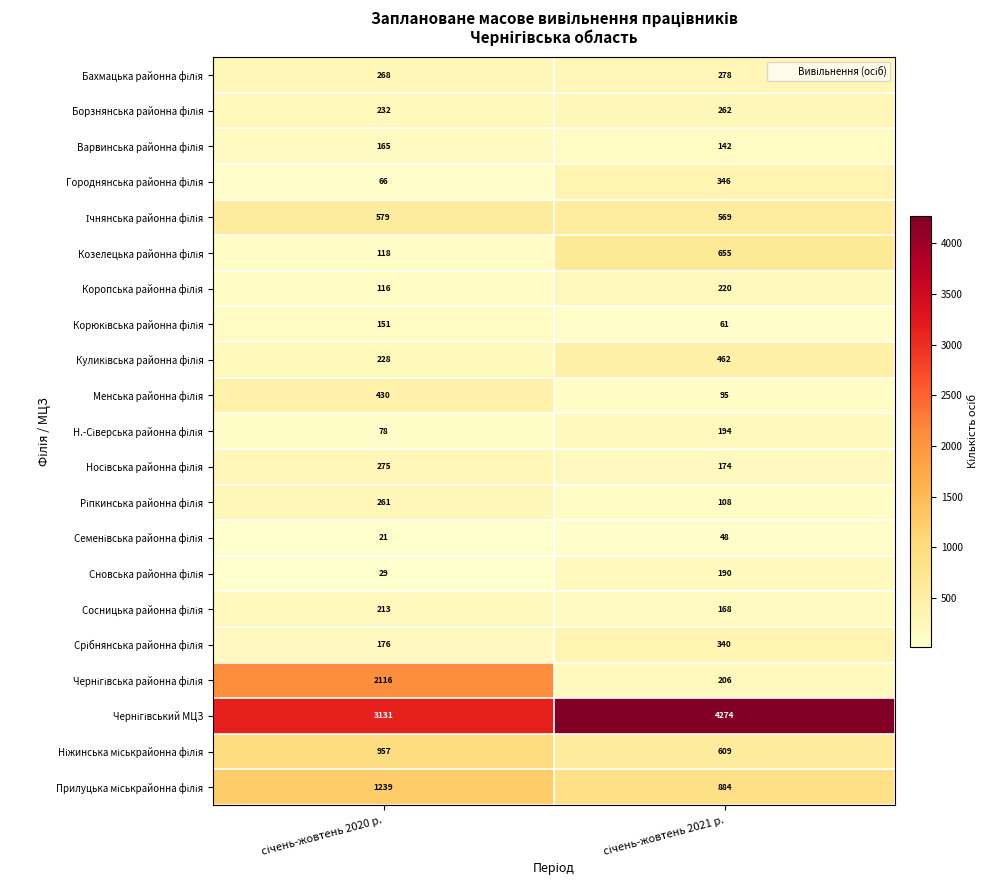

What is the maximum value shown in the chart?

4274